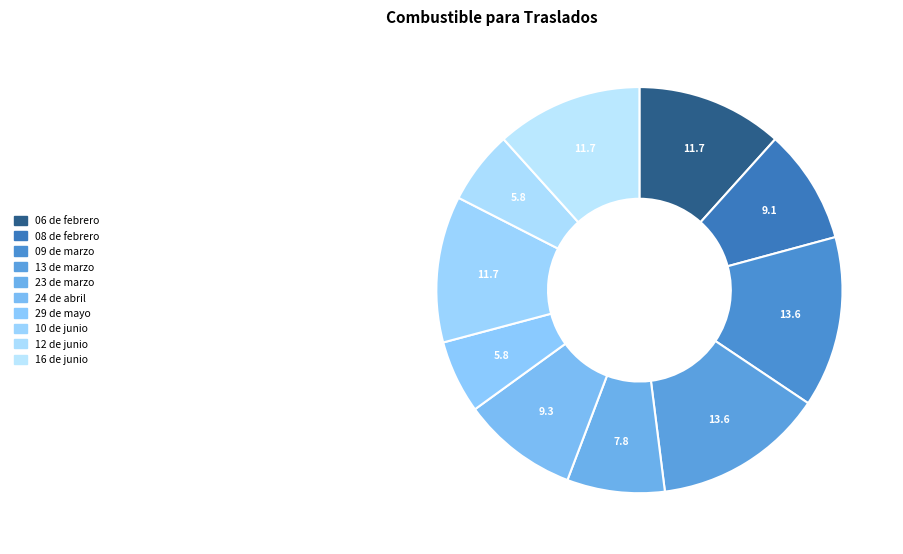

Which slice is the smallest?

29 de mayo